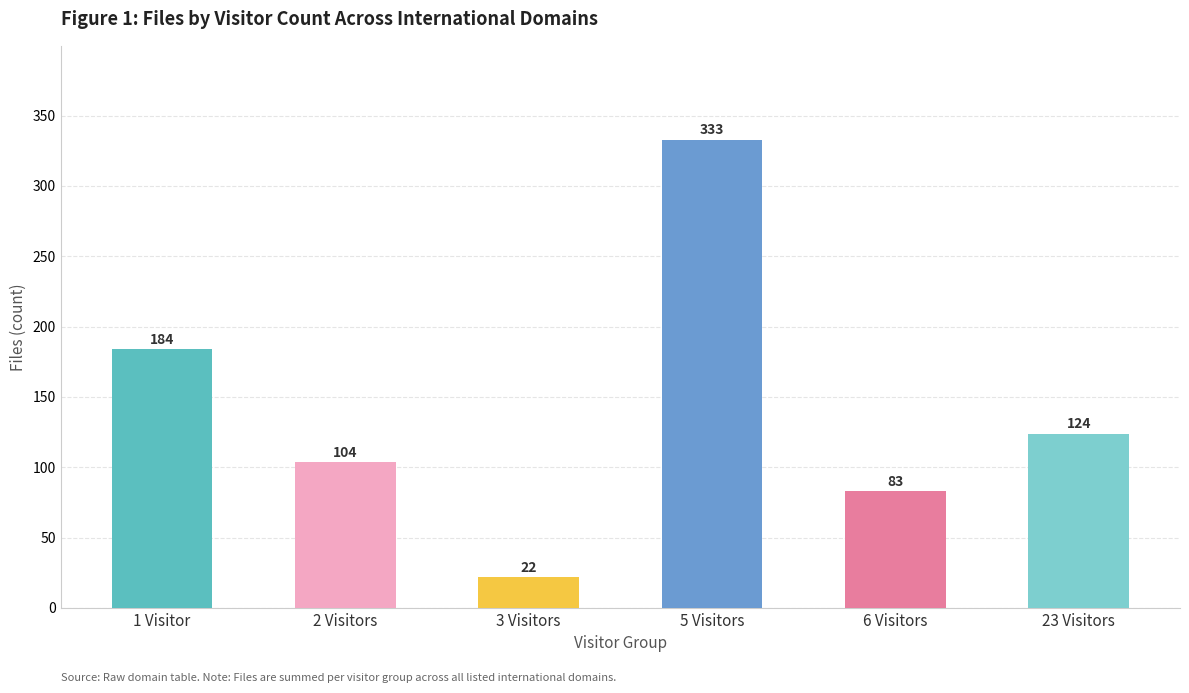

Between 6 Visitors and 23 Visitors, which is larger?

23 Visitors